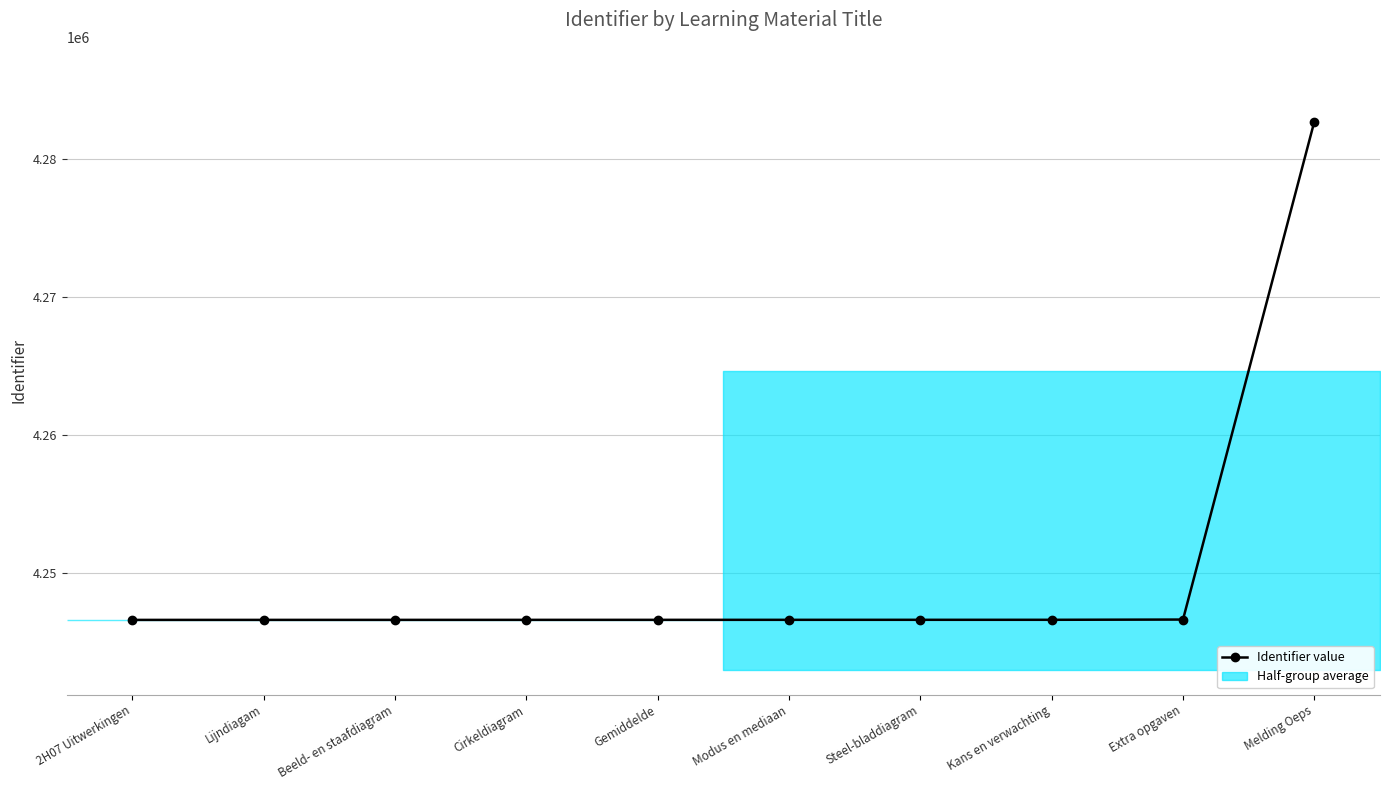

How many distinct data groups are displayed?

1